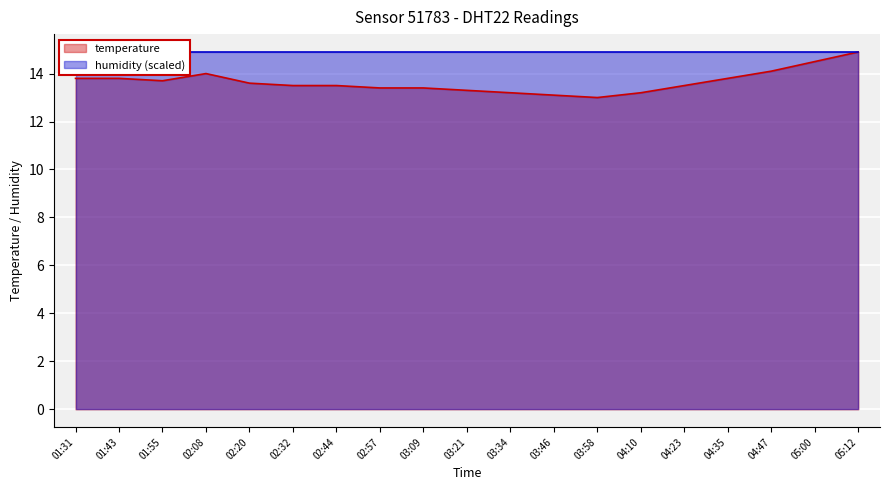

Is it true that temperature equals 13.5 at 02:32?

True